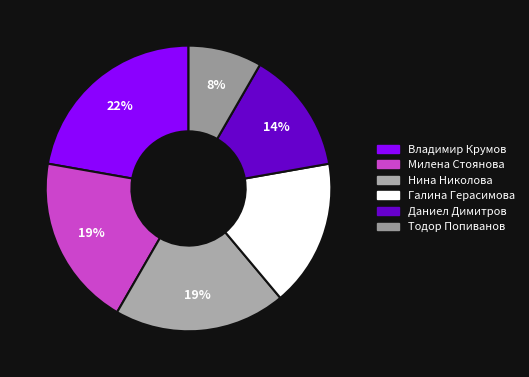

What portion of the pie excludes Тодор Попиванов?

91.7%